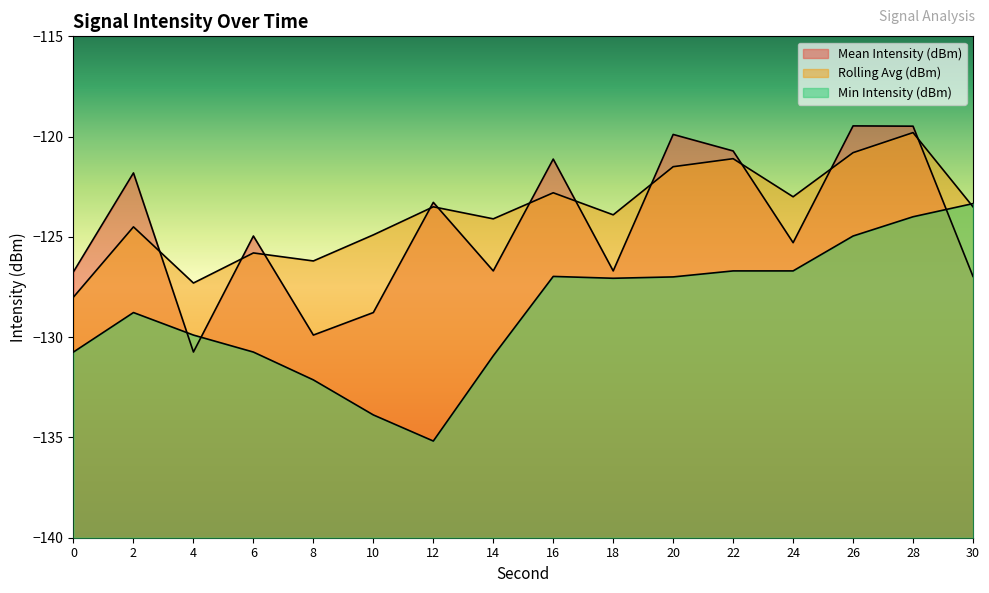

After their last crossing, which series has the higher values: Min Intensity (dBm) or Rolling Avg (dBm)?

Min Intensity (dBm)